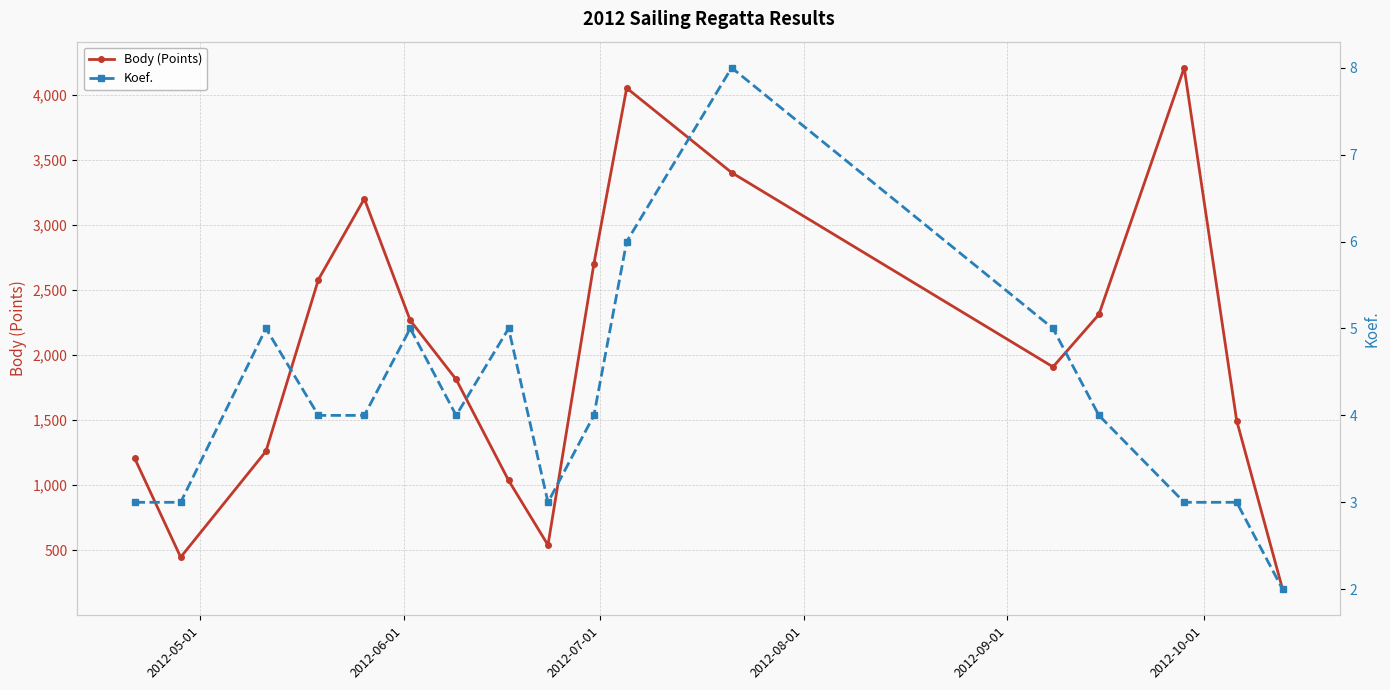

Which series has the widest spread of values?

Body (Points)